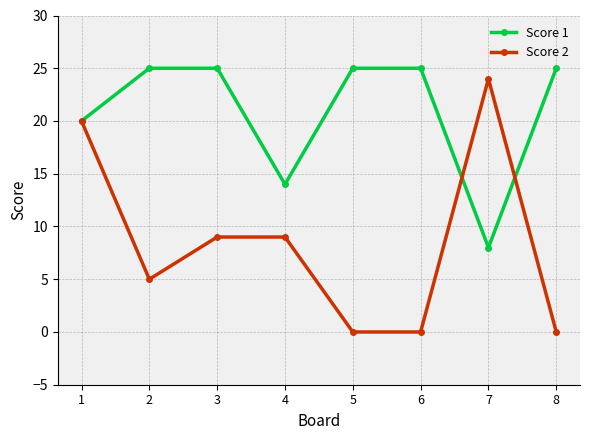

At which category is the sum across all series the highest?

1